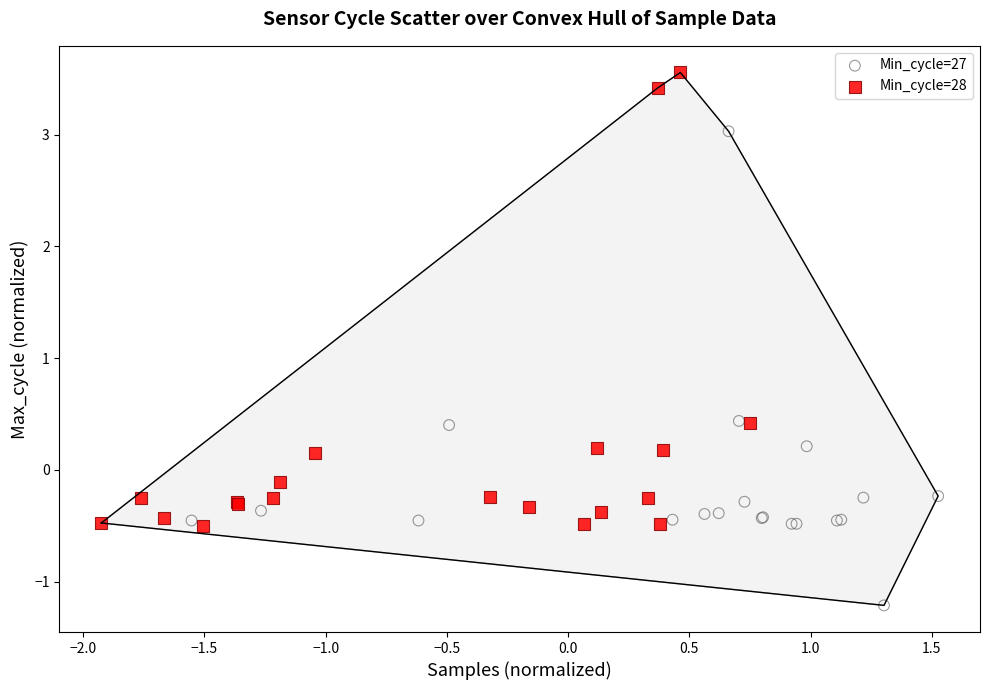

Which series reaches the maximum Y coordinate?

Min_cycle=28